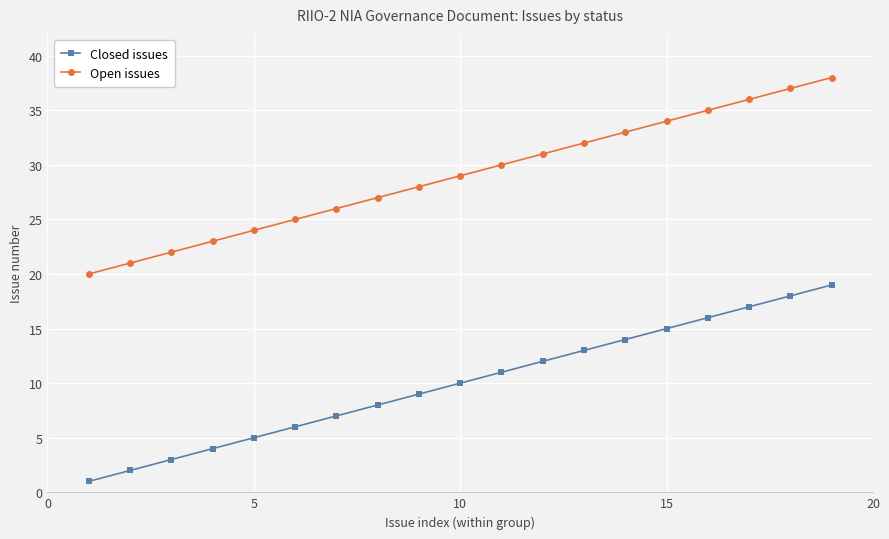

Which series has the largest total across all categories?

Open issues